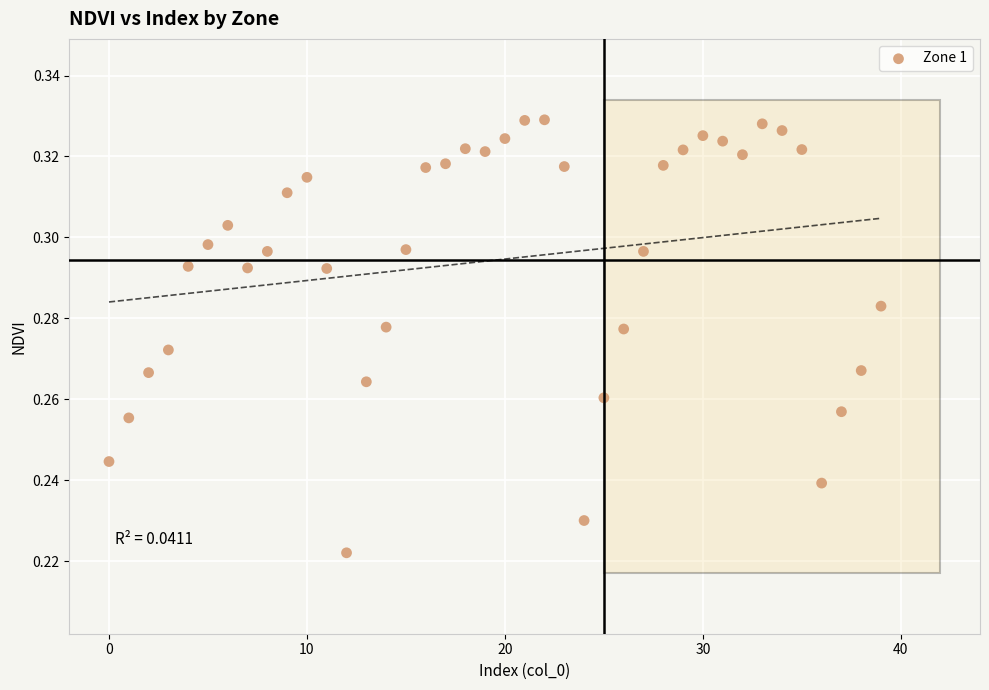

Count the number of points in this scatter plot.

40